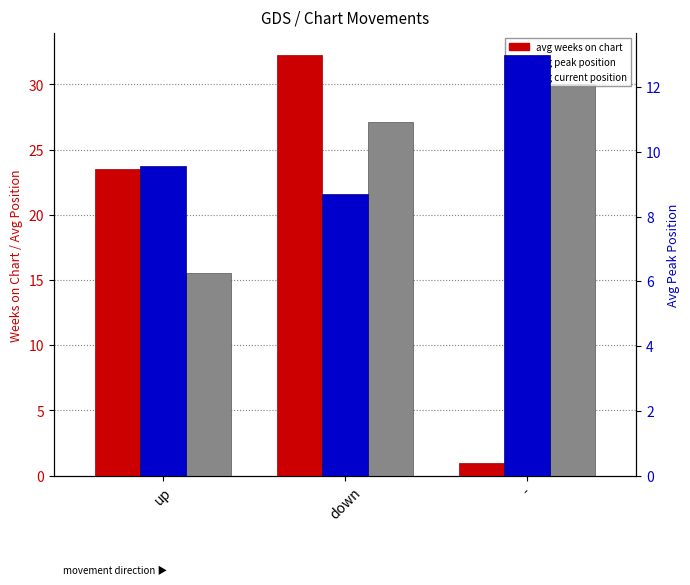

Which series has the largest total across all categories?

Avg Current Position